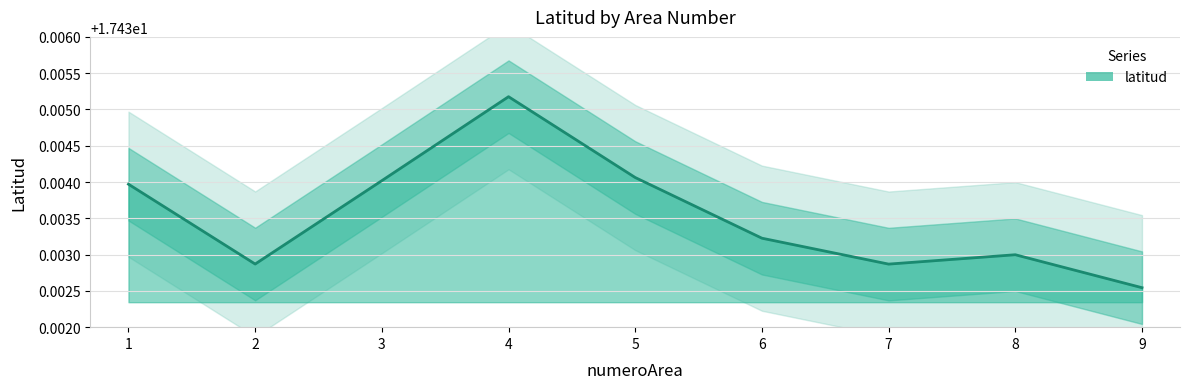

How many points are higher than both their immediate neighbors (excluding endpoints)?

2